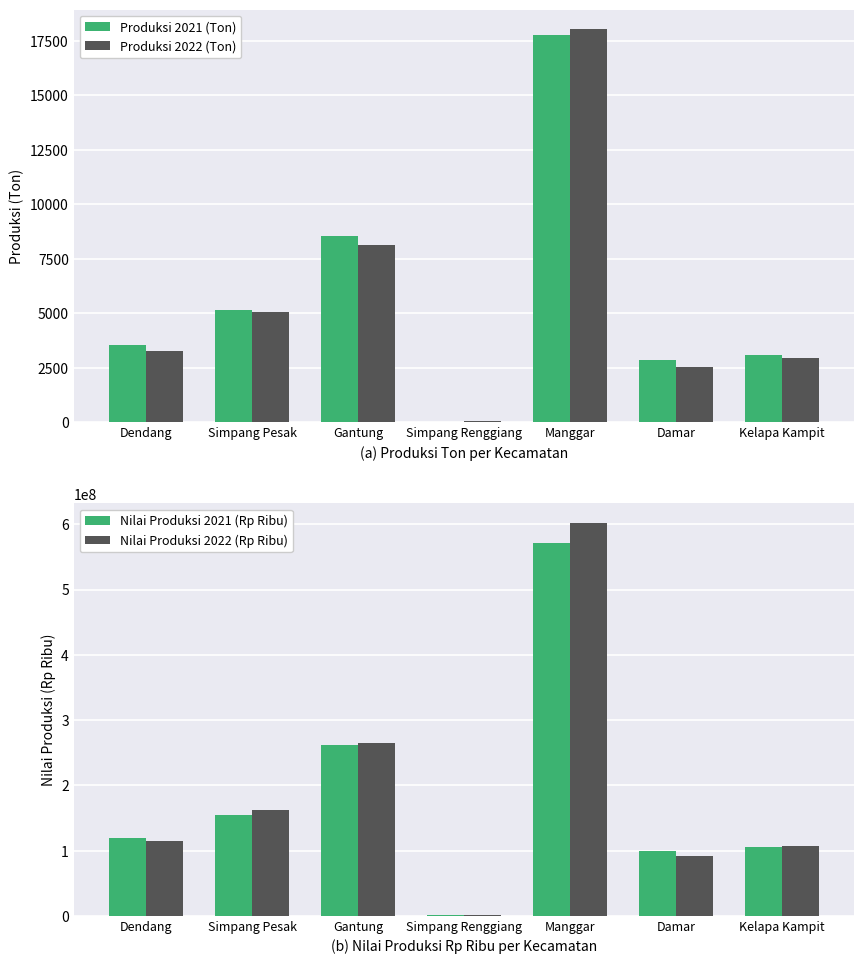

Reading left to right, transcribe all the data shown in this chart.

Produksi 2021 (Ton): 3547	5131	8549	21	17776	2866	3093
Produksi 2022 (Ton): 3283	5037	8127	39	18043	2531	2968
Nilai Produksi 2021 (Rp Ribu): 119609176	154529957	261545406	701936	571337489	99406140	105371100
Nilai Produksi 2022 (Rp Ribu): 115152667	162423974	264289467	1114709	602101042	91879586	106664637